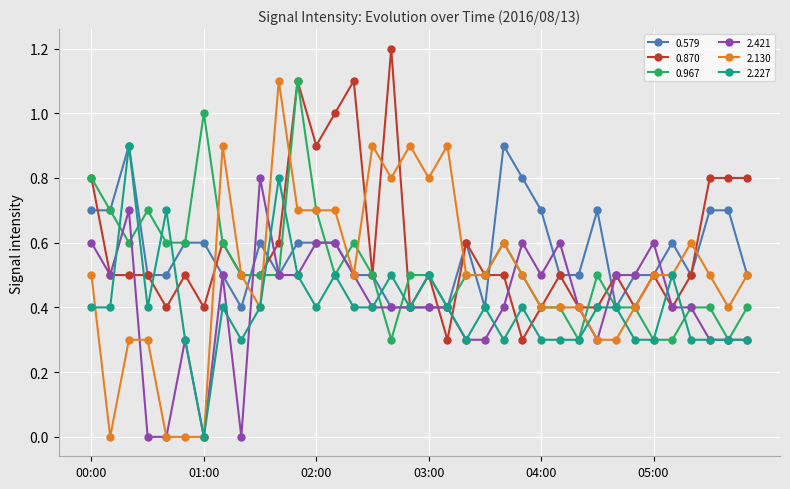

What is the maximum value shown in the chart?

1.2